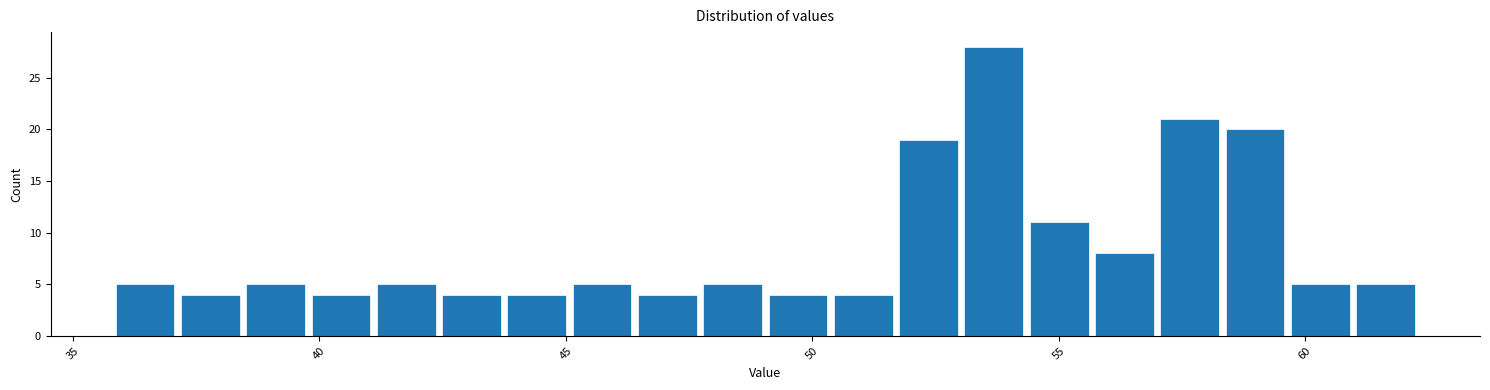

Around what value on the x-axis is the tallest bar? Give the approximate position of its centre, as read against the axis.

53.5